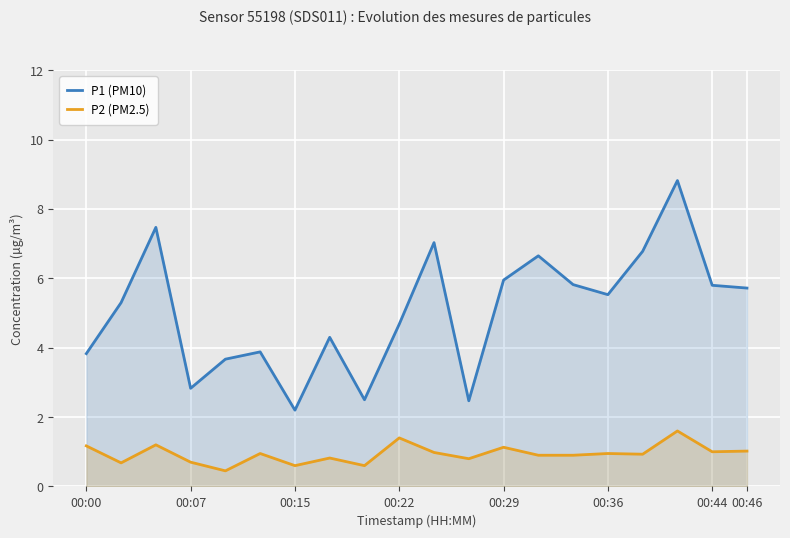

Reading left to right, what are all the values shown in this chart?

P1 (PM10): 3.8	5.3	7.5	2.8	3.7	3.9	2.2	4.3	2.5	4.7	7.0	2.5	6.0	6.7	5.8	5.5	6.8	8.8	5.8	5.7
P2 (PM2.5): 1.2	0.7	1.2	0.7	0.5	0.9	0.6	0.8	0.6	1.4	1.0	0.8	1.1	0.9	0.9	0.9	0.9	1.6	1.0	1.0